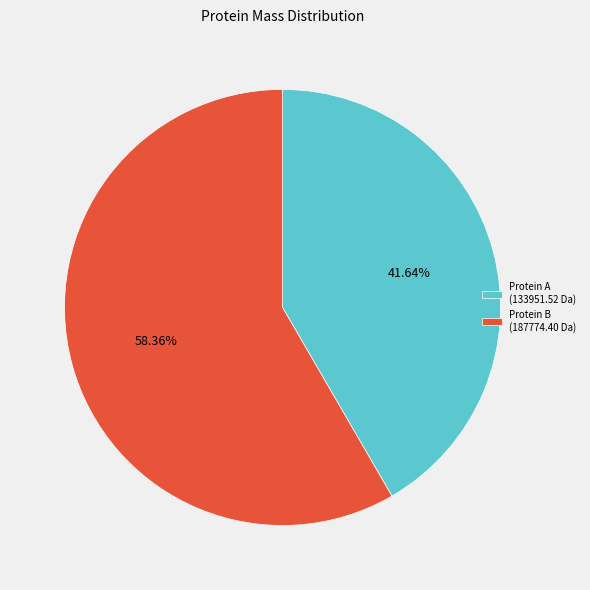

Rank the categories by value from lowest to highest.

Protein A (133951.52 Da), Protein B (187774.40 Da)